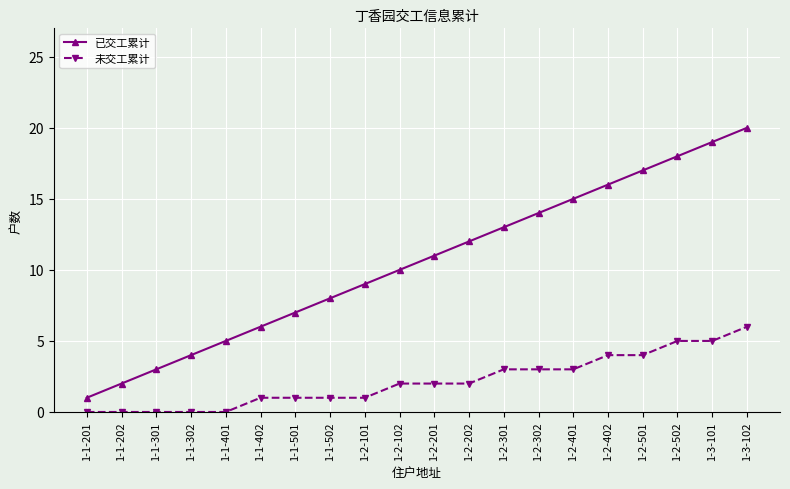

What is the label of the 12th point from the right?

1-2-101